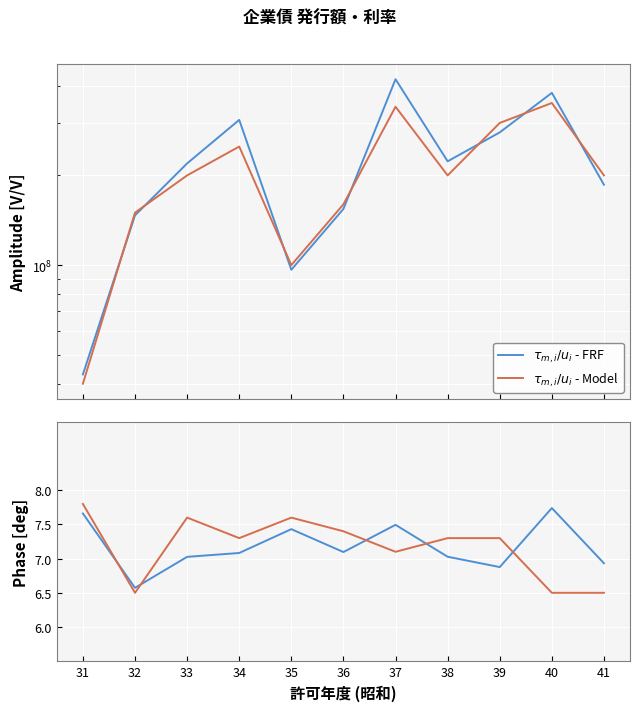

What are all the series names shown in the legend?

$\tau_{m,i}/u_i$ - FRF, $\tau_{m,i}/u_i$ - Model